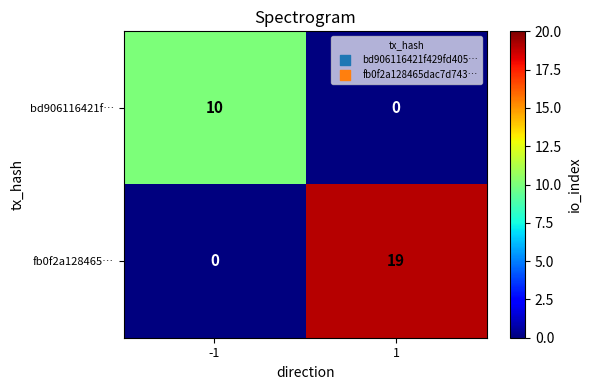

What is the difference between the highest and lowest values at -1?

10